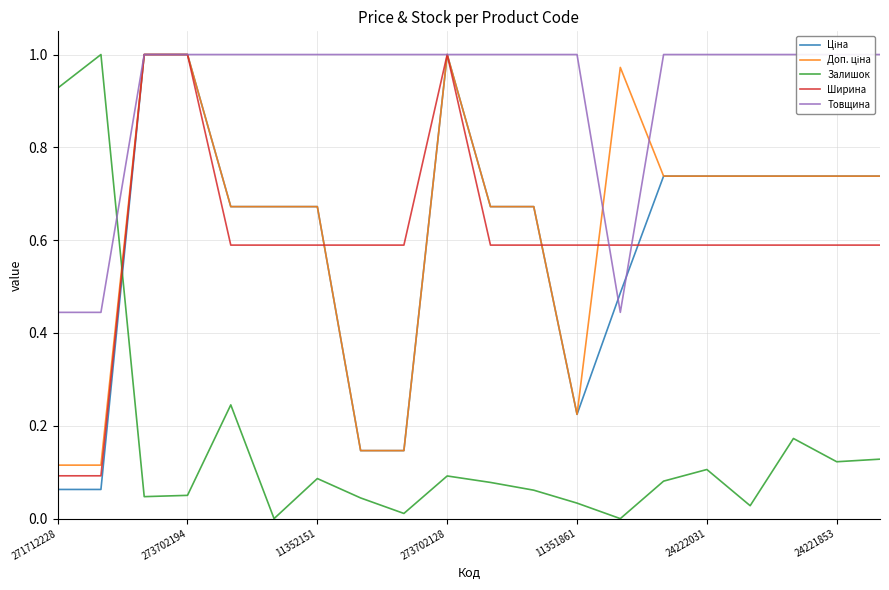

The value of Залишок at 273702194 is 0.0. True or false?

False